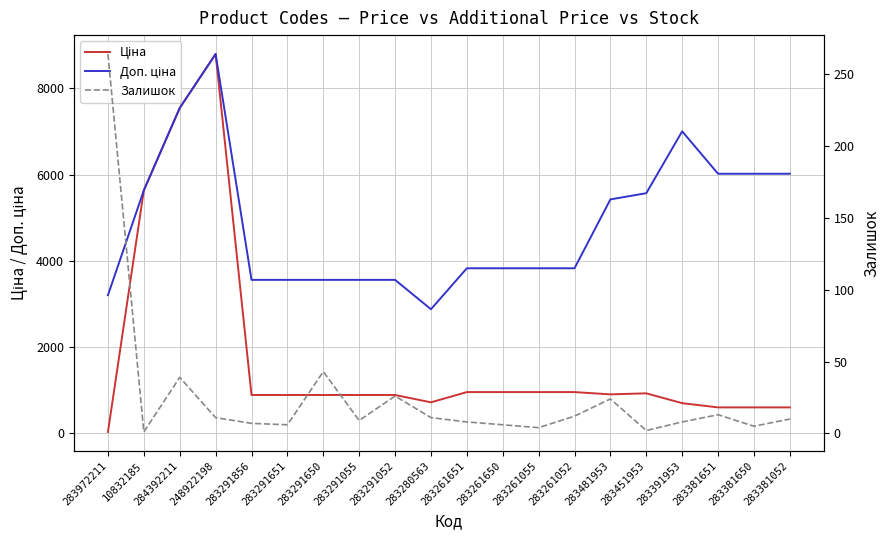

Where is Ціна nearest to the value 4414?

10832185